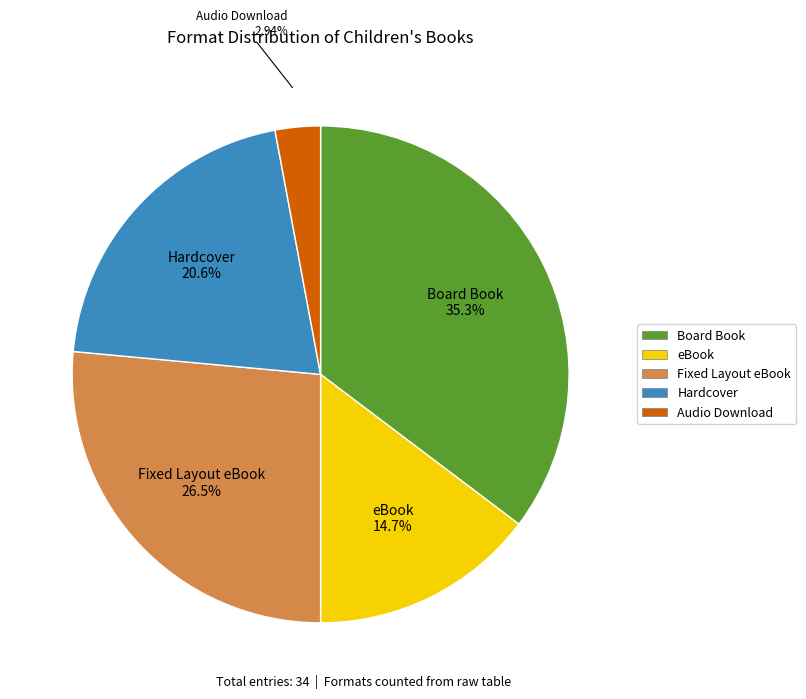

How much of the chart is everything except Hardcover?

79.4%